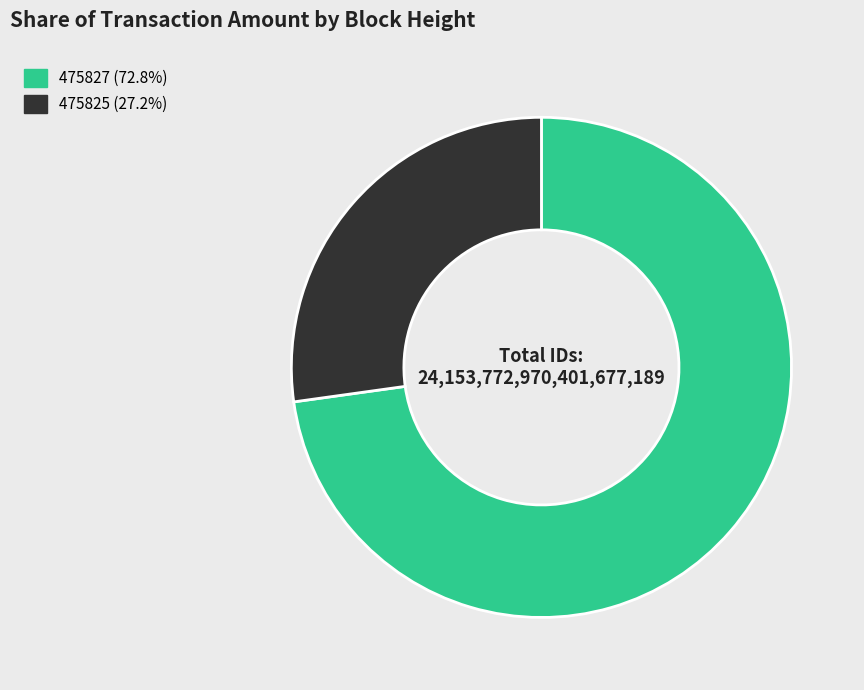

Rank the categories by value from highest to lowest.

475827, 475825